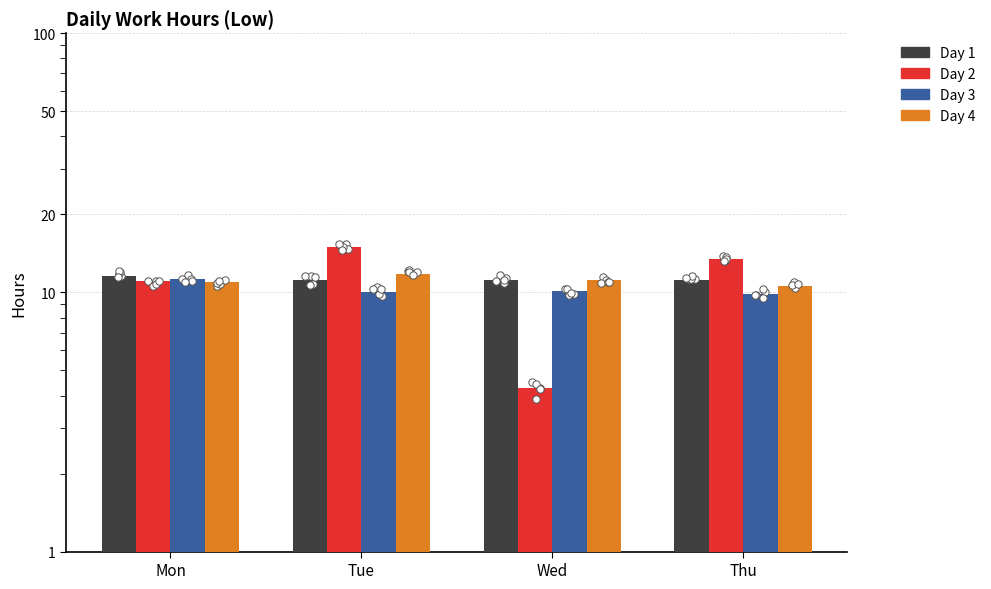

Which series has the largest total across all categories?

Day 1